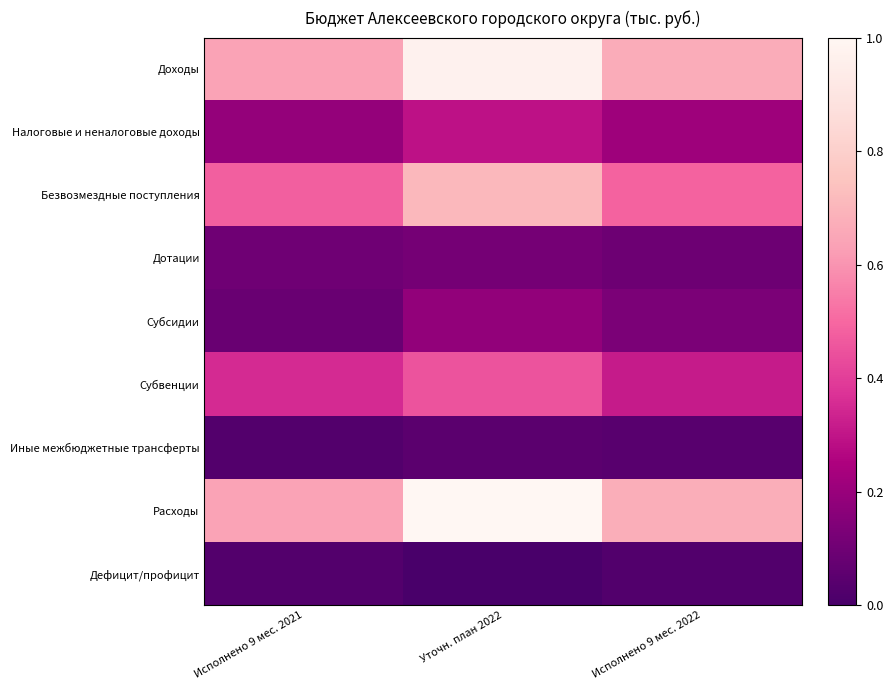

How many distinct data groups are displayed?

9